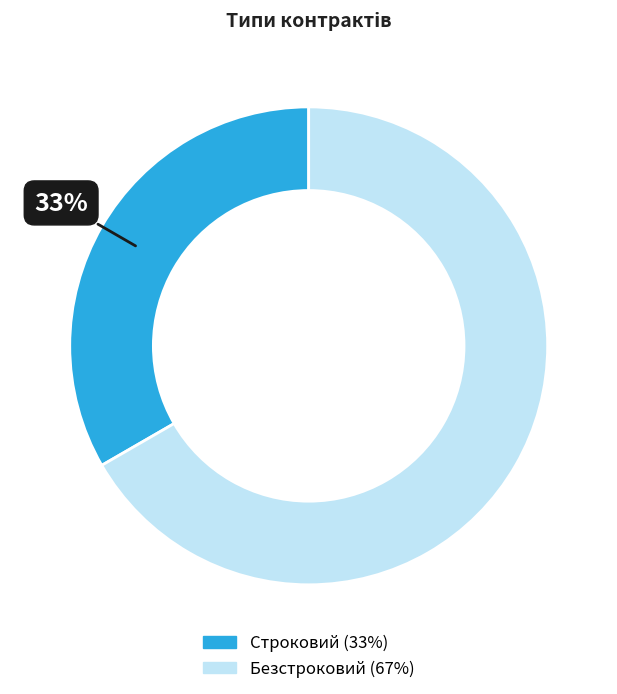

What percentage is the Безстроковий slice, to the nearest percent?

67%